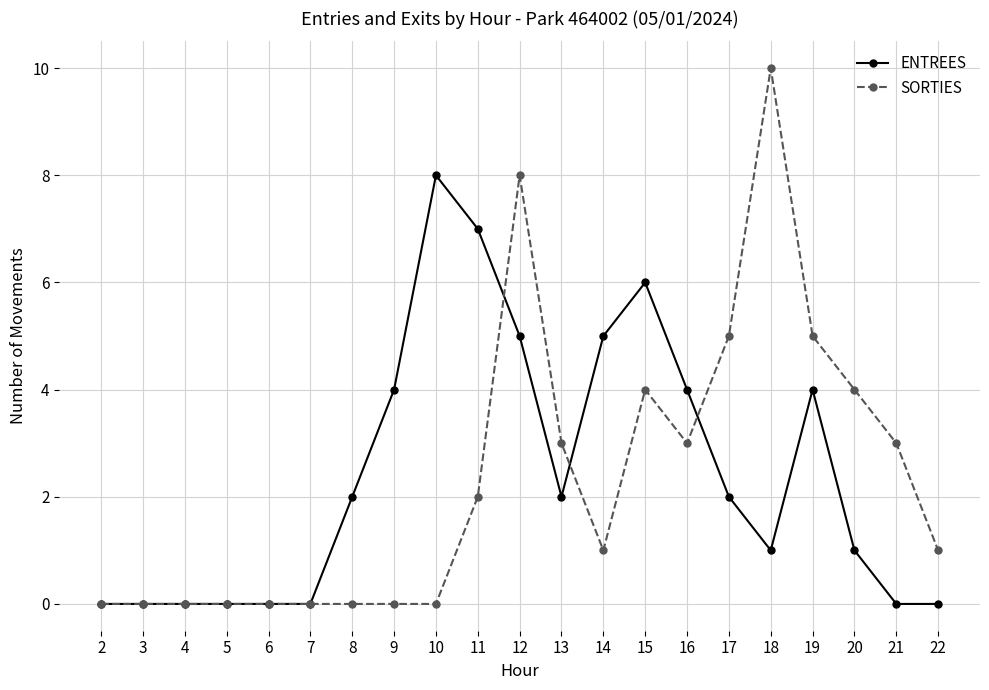

What is the spread (max minus min) of values at 17?

3